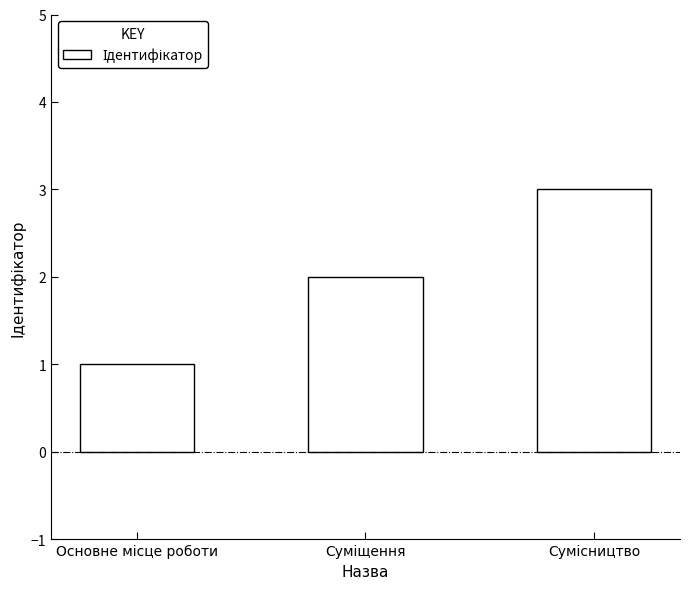

How many data points does each series have?

3